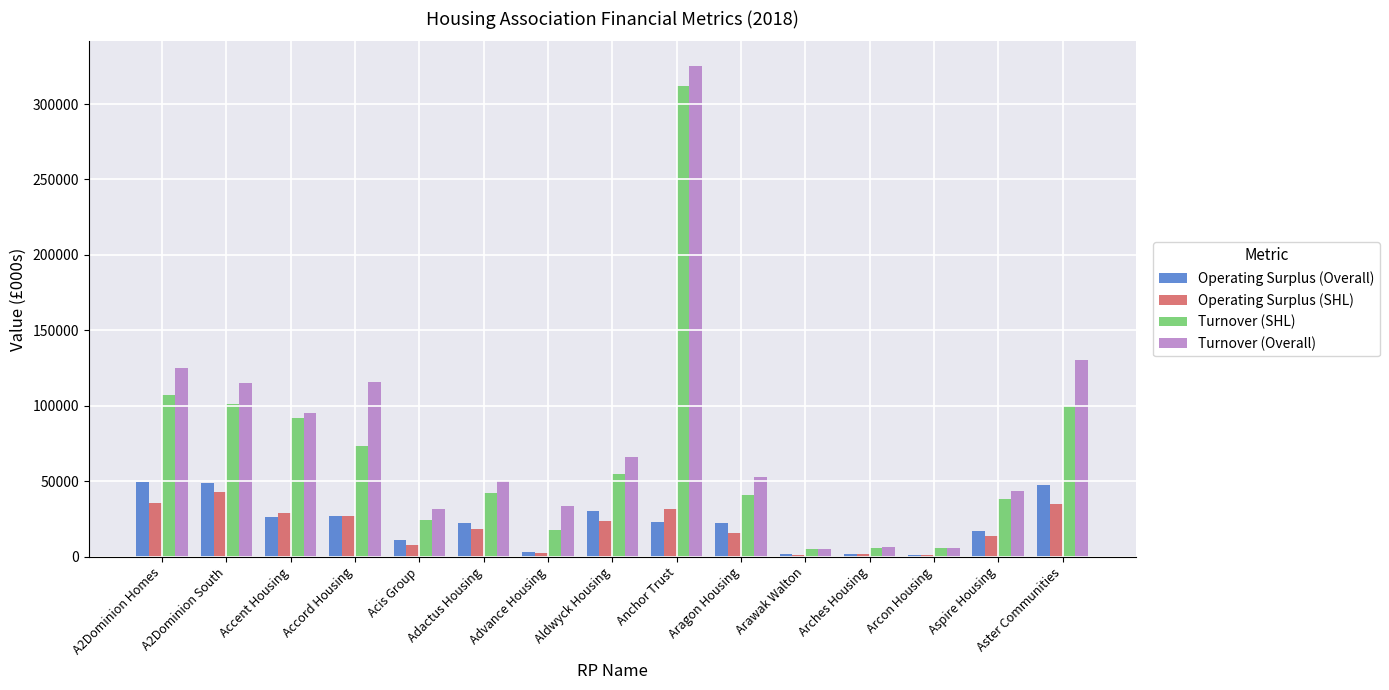

What is the difference between the second highest and second lowest values in the Turnover (Overall) series?

124053